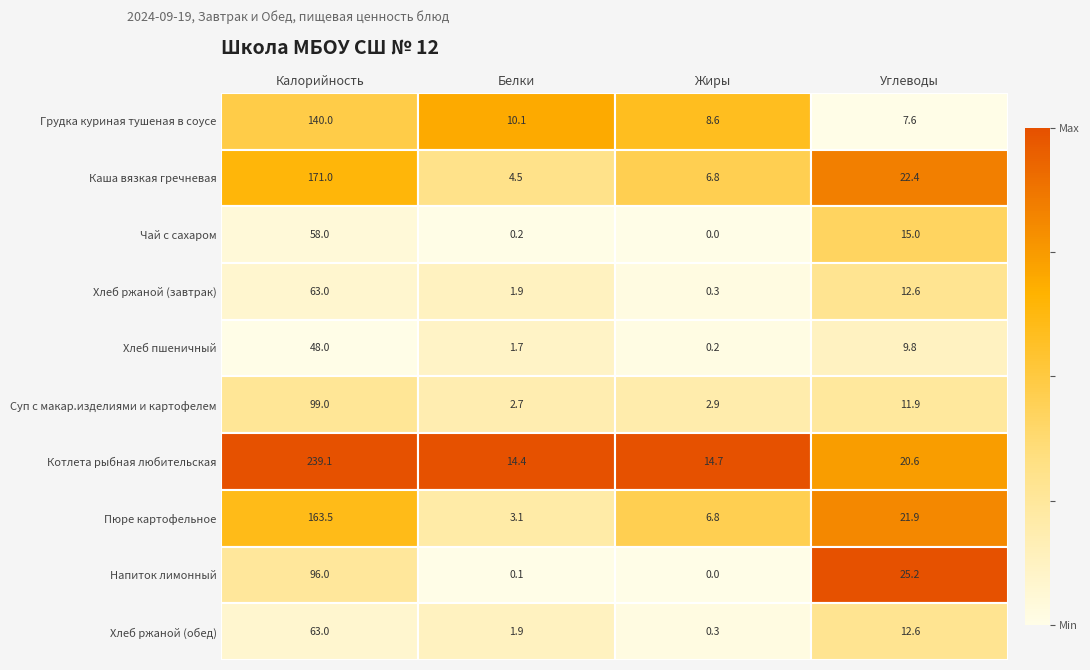

At which category is the sum across all series the highest?

Калорийность